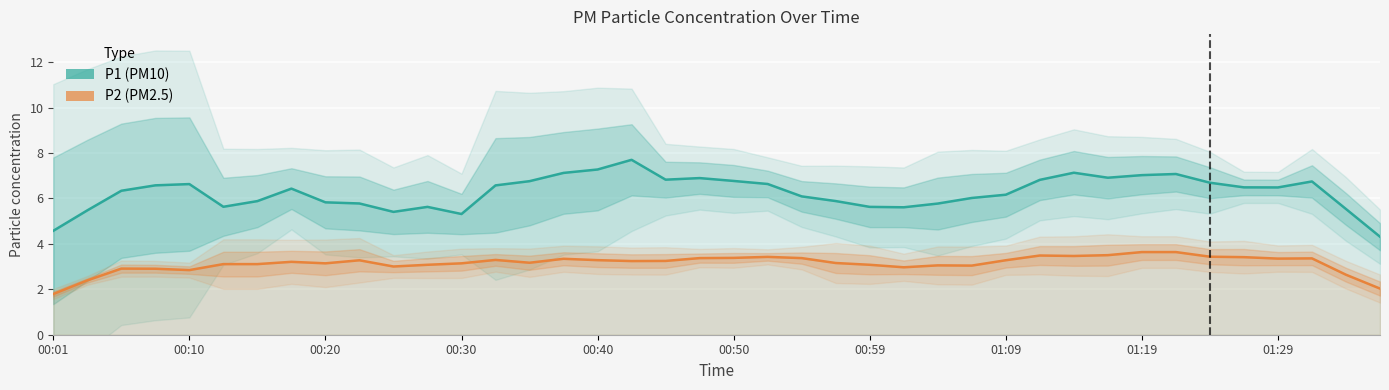

Reading right to left, transcribe all the data shown in this chart.

P1: 4.3	5.5	6.8	6.5	6.5	6.7	7.1	7.0	6.9	7.1	6.8	6.2	6.0	5.8	5.6	5.6	5.9	6.1	6.6	6.8	6.9	6.8	7.7	7.3	7.1	6.8	6.6	5.3	5.6	5.4	5.8	5.8	6.4	5.9	5.6	6.6	6.6	6.3	5.5	4.6
P2: 2.0	2.6	3.4	3.4	3.4	3.4	3.6	3.6	3.5	3.5	3.5	3.3	3.0	3.1	3.0	3.1	3.2	3.4	3.4	3.4	3.4	3.3	3.2	3.3	3.3	3.2	3.3	3.1	3.1	3.0	3.3	3.1	3.2	3.1	3.1	2.8	2.9	2.9	2.4	1.8